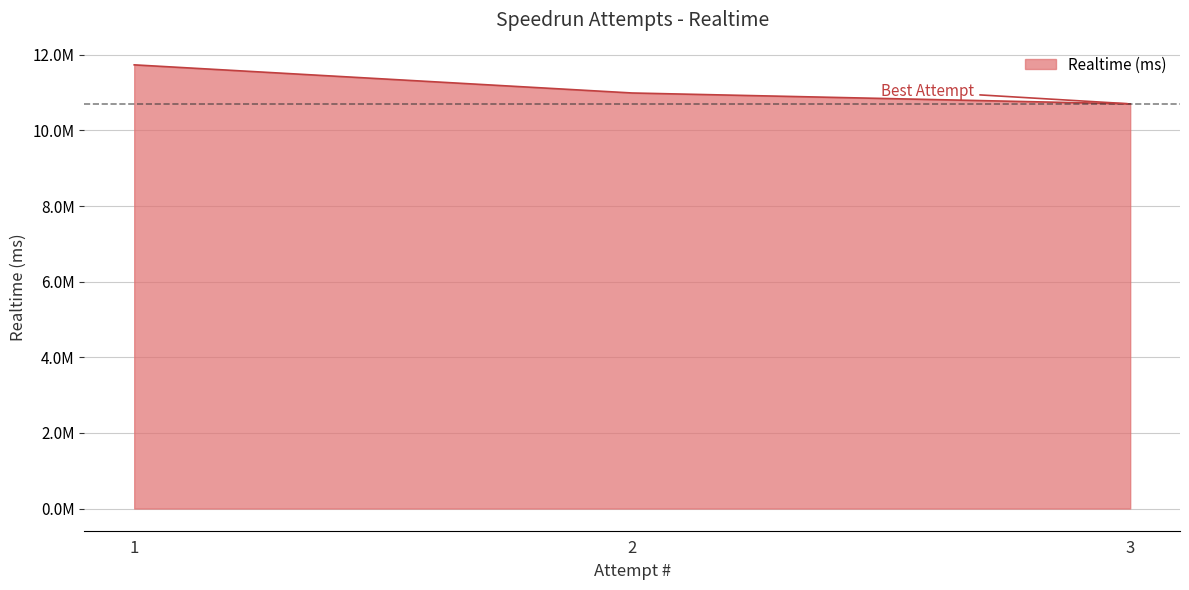

Between 1 and 2, which is larger?

1